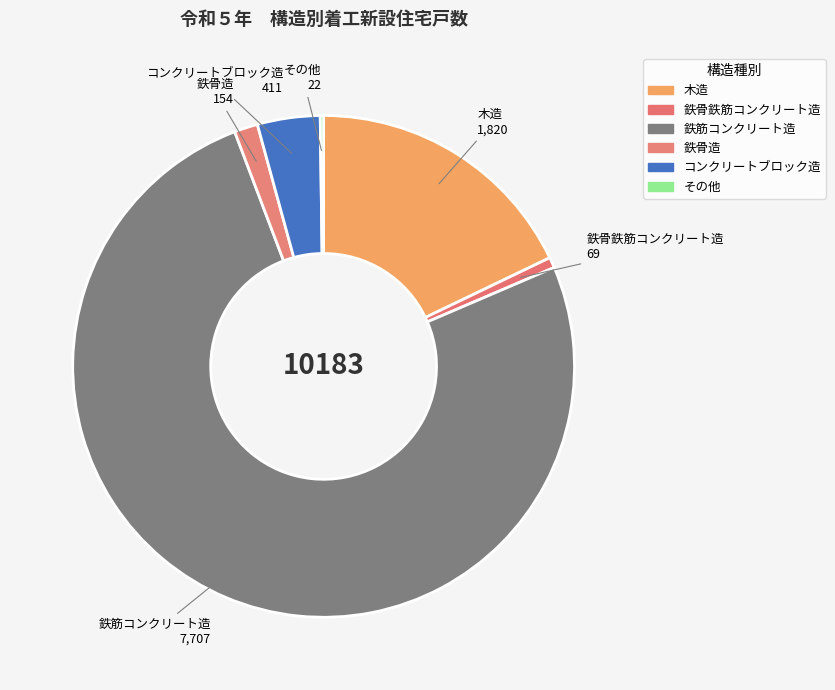

Is the sum of 鉄筋コンクリート造 and コンクリートブロック造 greater than half?

Yes